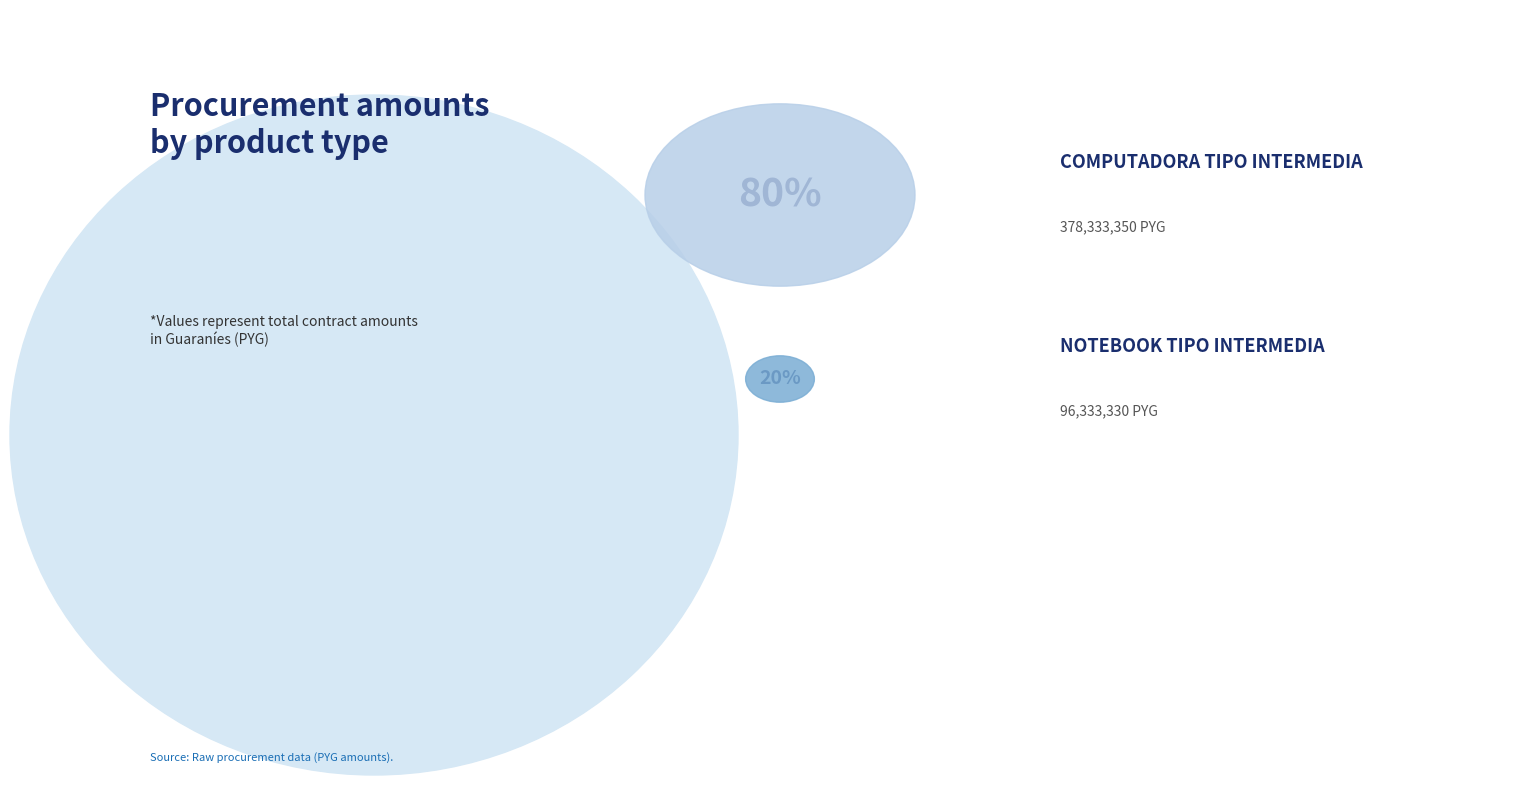

Rank the categories by value from lowest to highest.

NOTEBOOK TIPO INTERMEDIA, COMPUTADORA TIPO INTERMEDIA